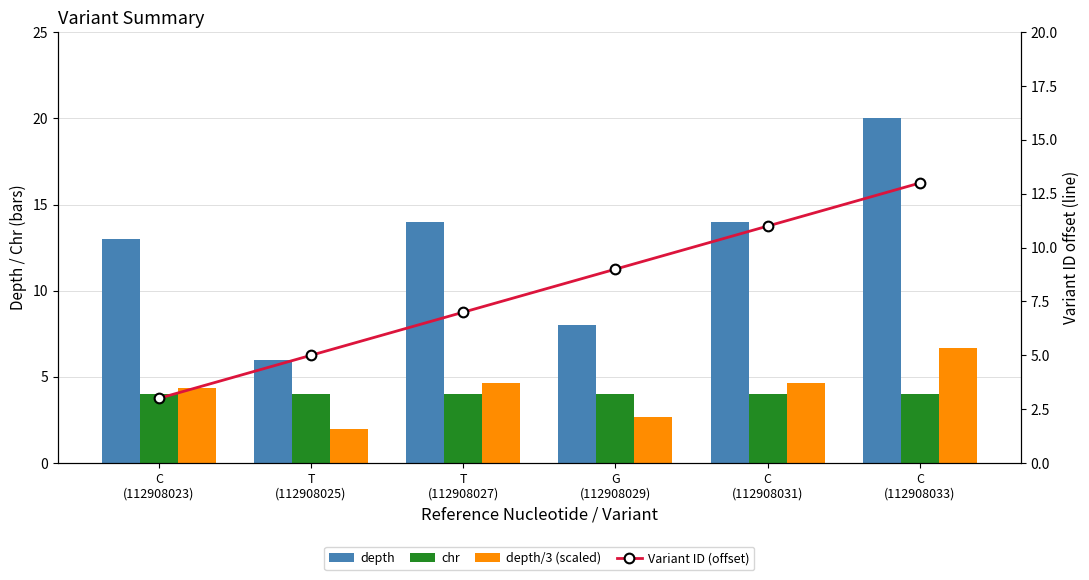

What is the difference between the maximum and second lowest values in the depth/3 (scaled) series?

4.0